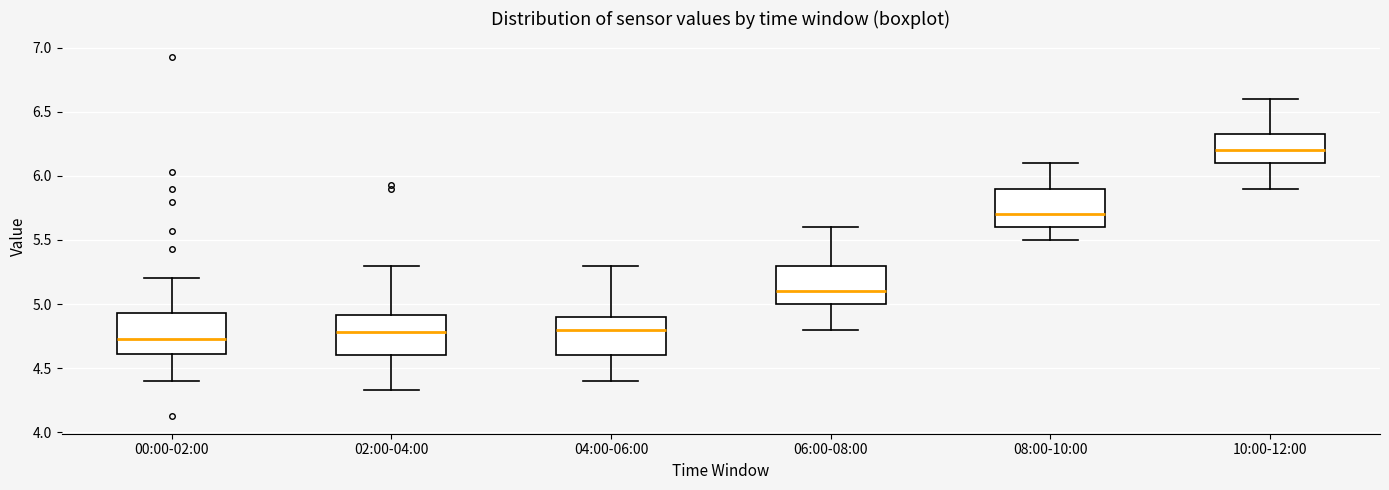

Reading left to right, transcribe this box plot: for each box, give where its median line is, the range the box spans, and where its two whiskers end, as read against the y-axis. The values are not printed on the chart, so give them approximately, as read against the axis.

00:00-02:00: median 4.75, box 4.60 to 4.95, whiskers 4.40 to 5.20
02:00-04:00: median 4.80, box 4.60 to 4.90, whiskers 4.35 to 5.30
04:00-06:00: median 4.80, box 4.60 to 4.90, whiskers 4.40 to 5.30
06:00-08:00: median 5.10, box 5.00 to 5.30, whiskers 4.80 to 5.60
08:00-10:00: median 5.70, box 5.60 to 5.90, whiskers 5.50 to 6.10
10:00-12:00: median 6.20, box 6.10 to 6.35, whiskers 5.90 to 6.60